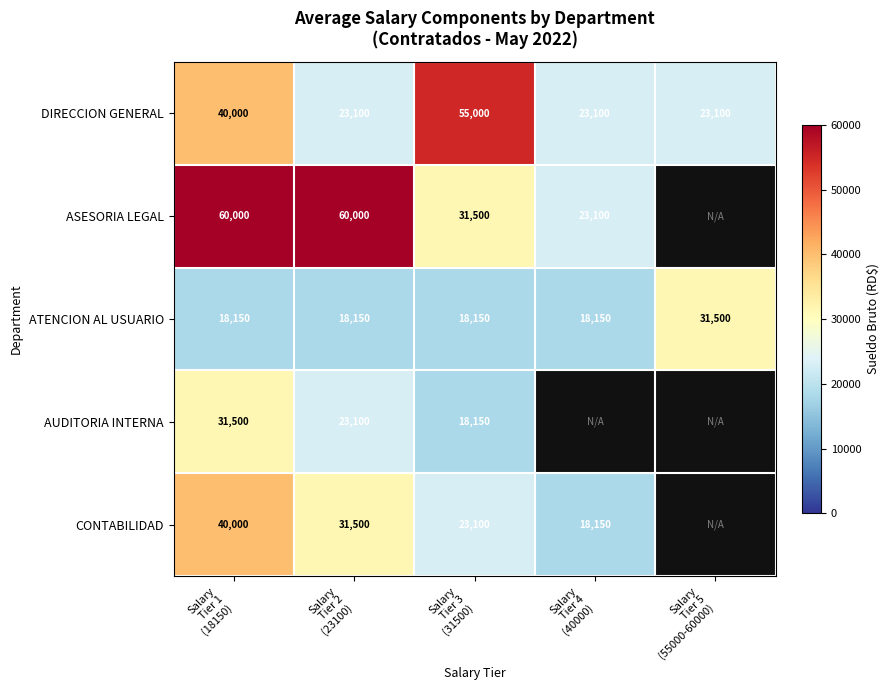

Count the number of categories in the chart.

5